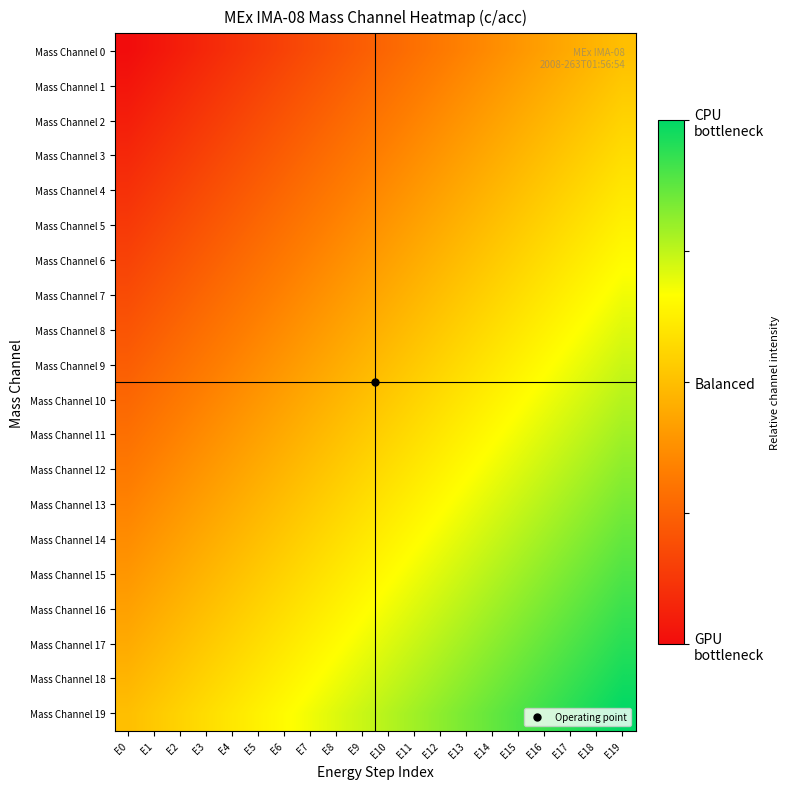

Which category has the lowest value across all series?

E0